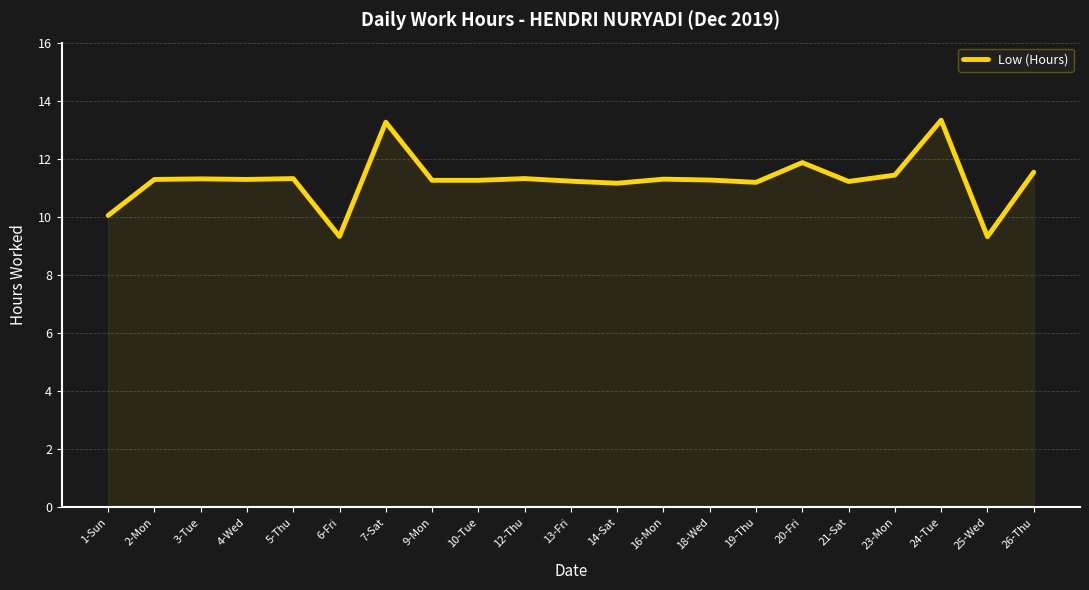

What is the minimum value shown in the chart?

9.3